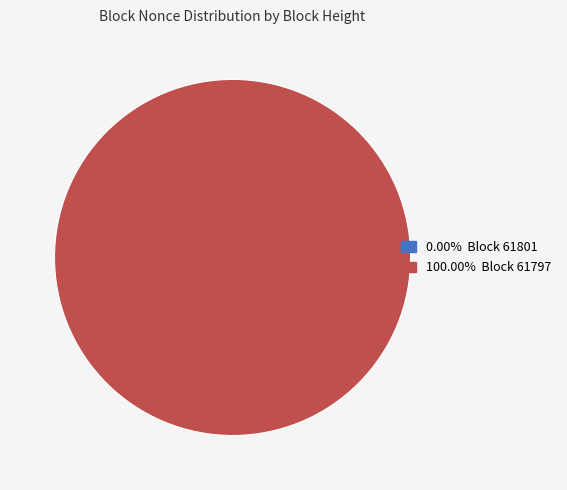

Count the number of slices in the pie.

2